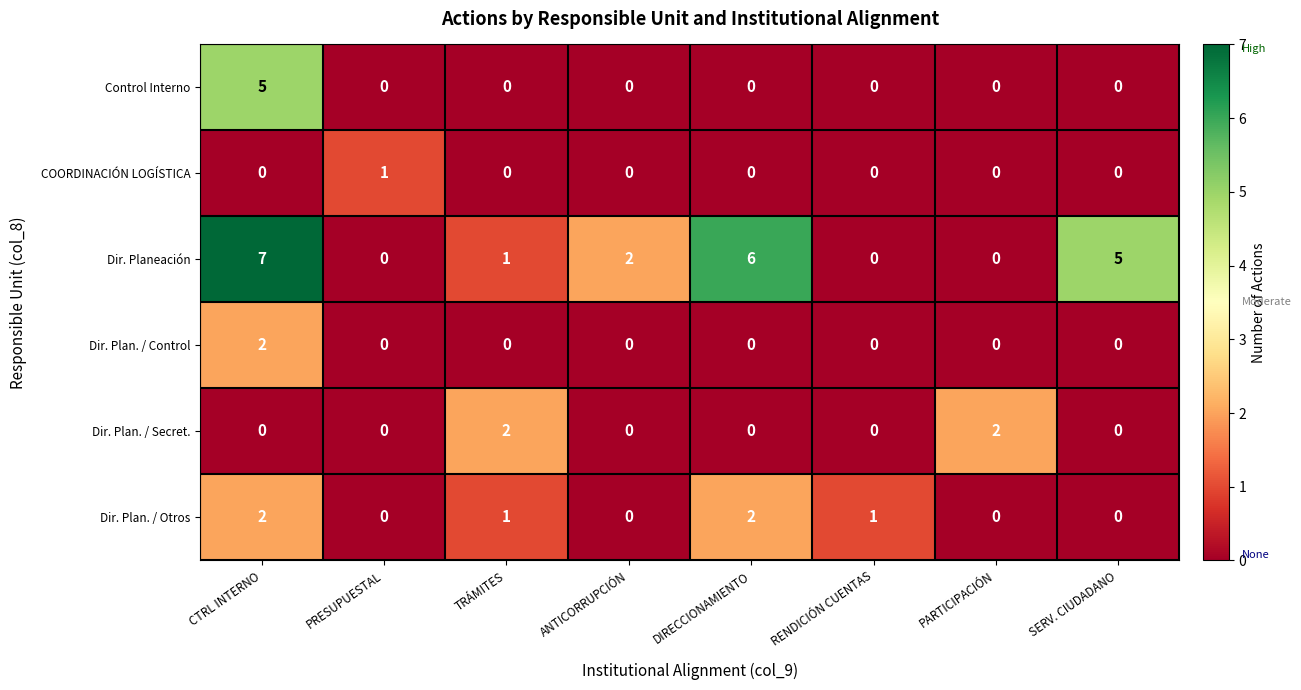

Which series has the widest spread of values?

Dir. Planeación